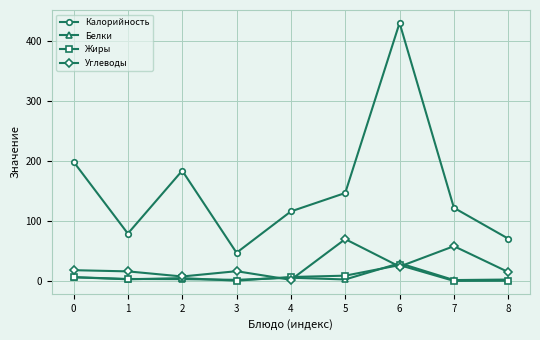

The value of Калорийность at 4 is 116.0. True or false?

True